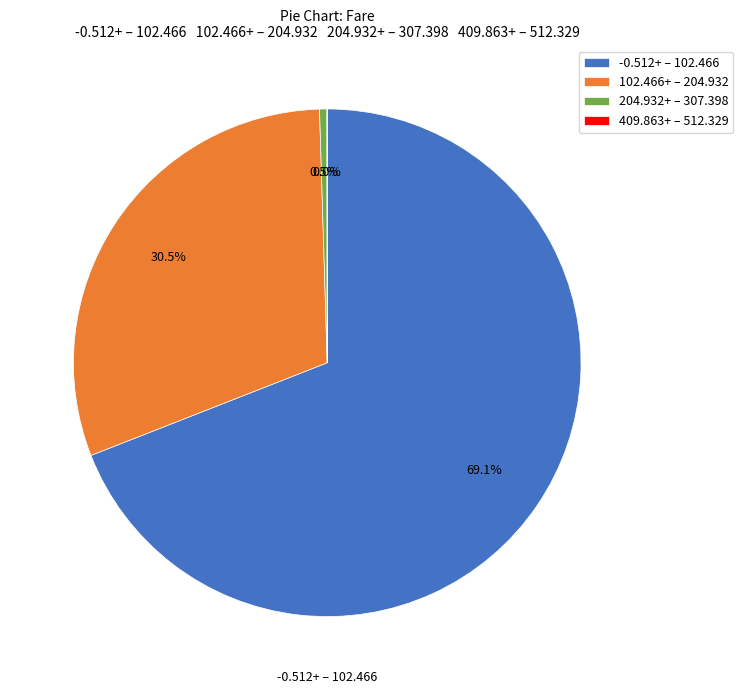

What is the total percentage of -0.512+ – 102.466 and 204.932+ – 307.398?

69.5%